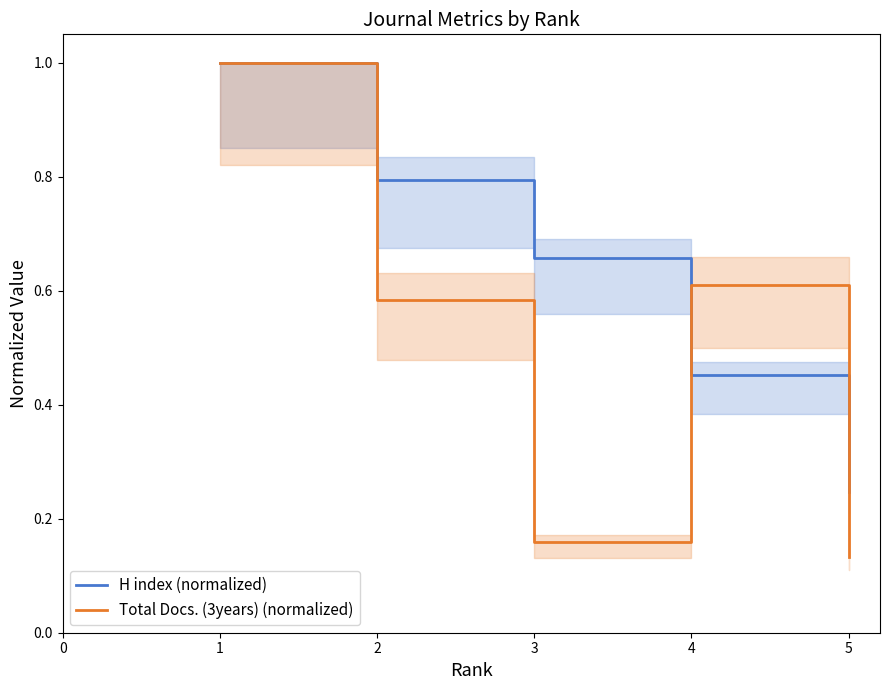

At how many categories does at least one series exceed 0?

5